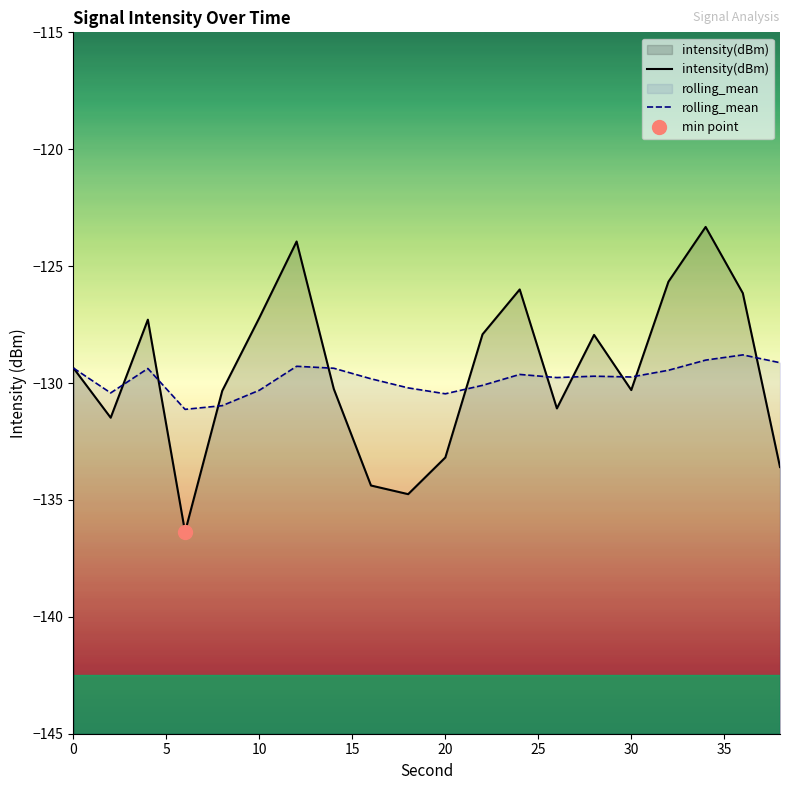

Rank the series by their maximum value, from lowest to highest.

rolling_mean, intensity(dBm)